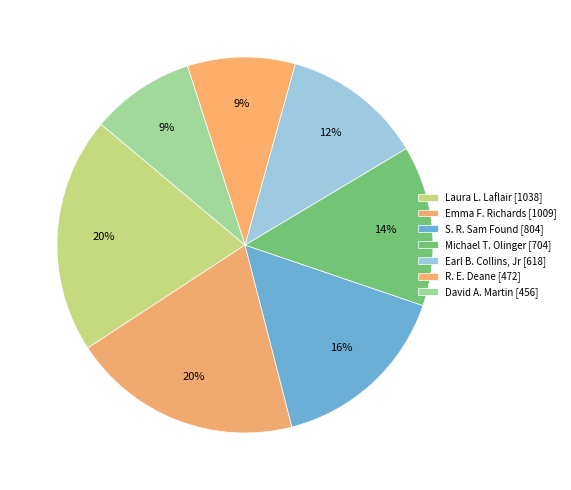

What is the change in value from Michael T. Olinger to R. E. Deane?

-232